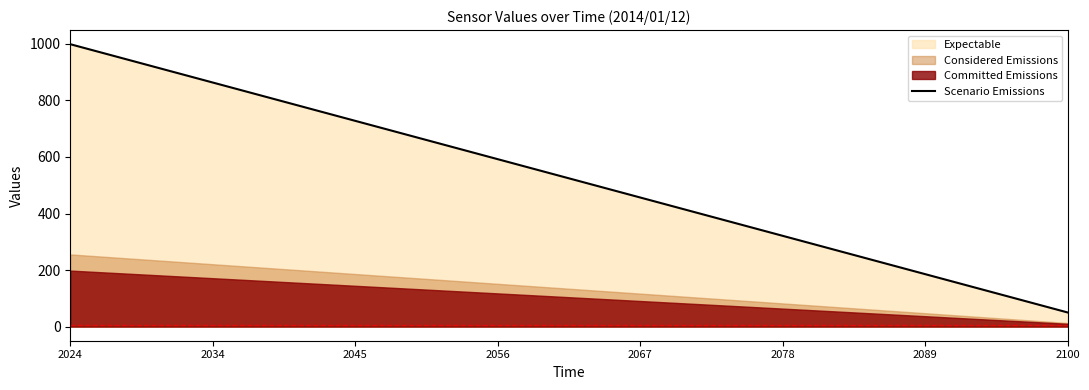

What is the maximum value for Scenario Emissions?

999.0